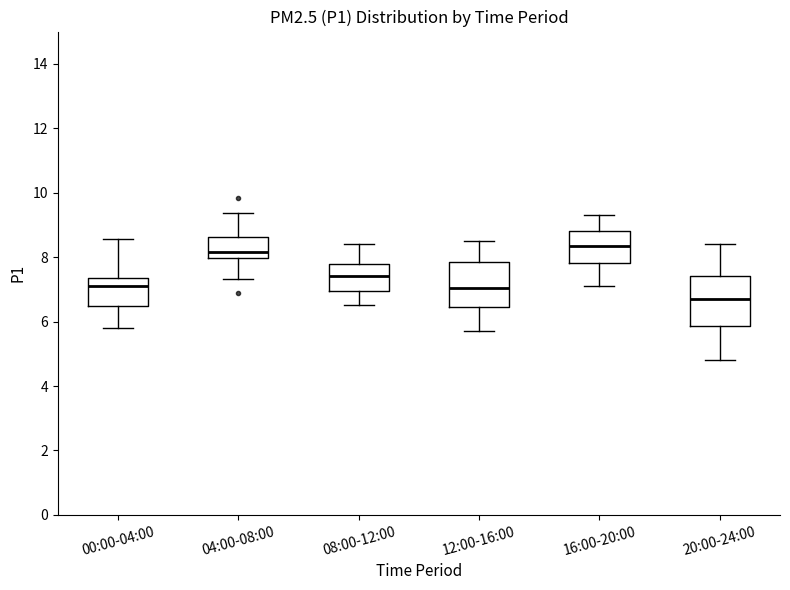

Which box's median line is the lowest?

20:00-24:00